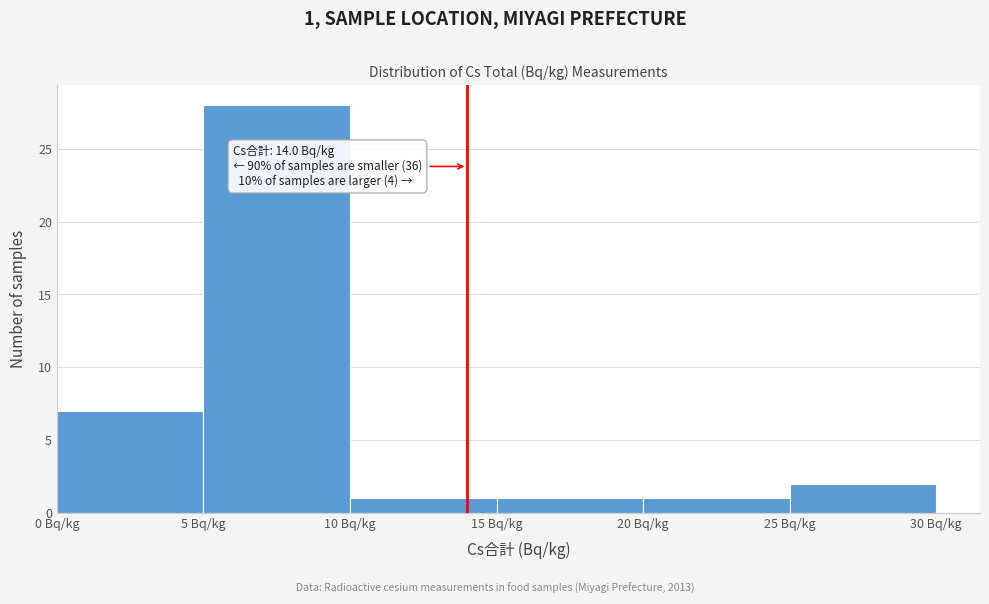

Over which range of the x-axis is the bar tallest?

5 to 10